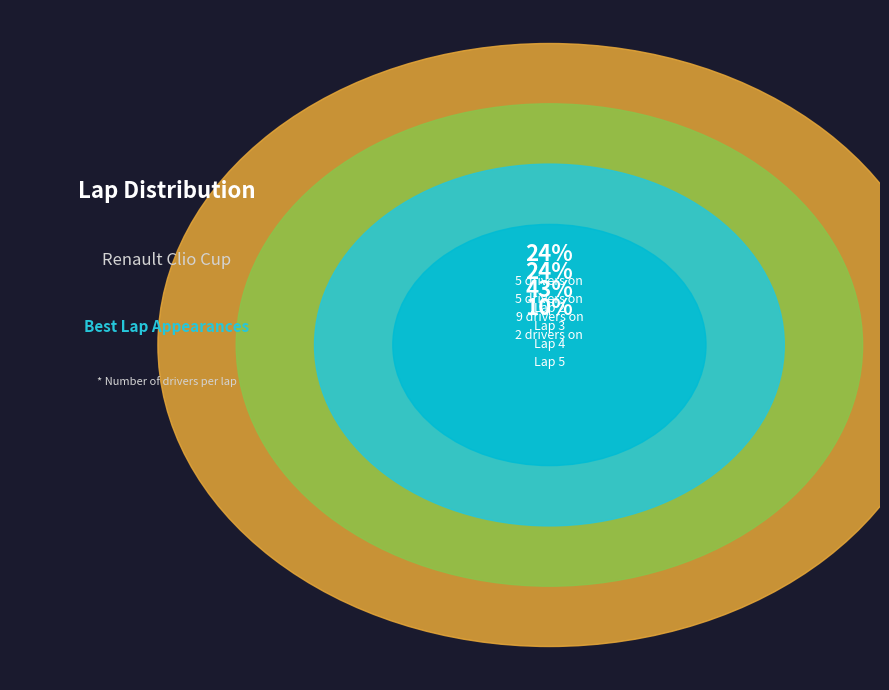

What percentage is the Lap 2 slice, to the nearest percent?

24%